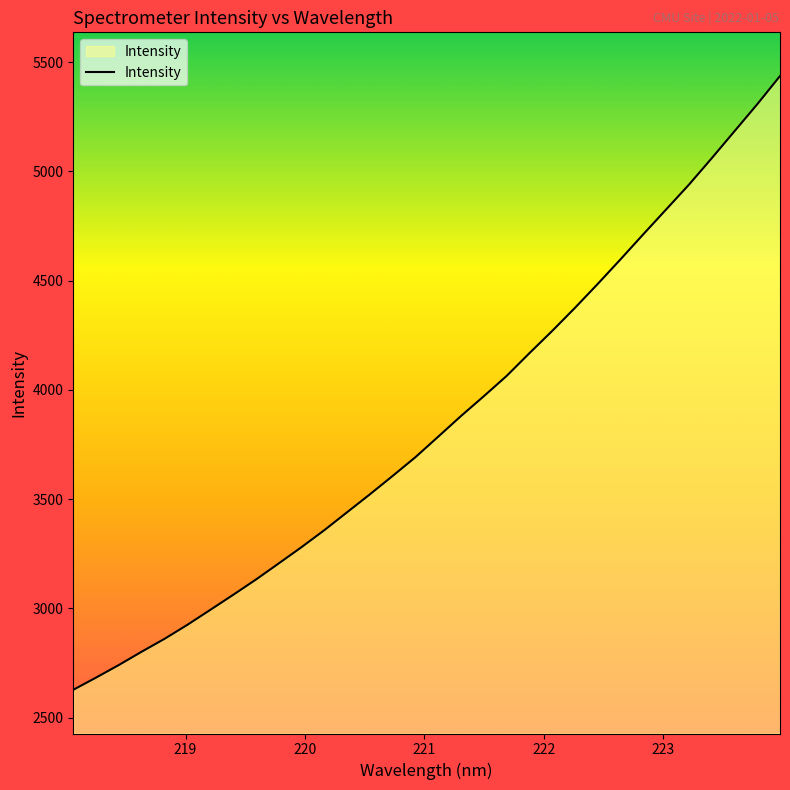

What is the minimum value shown in the chart?

2627.2